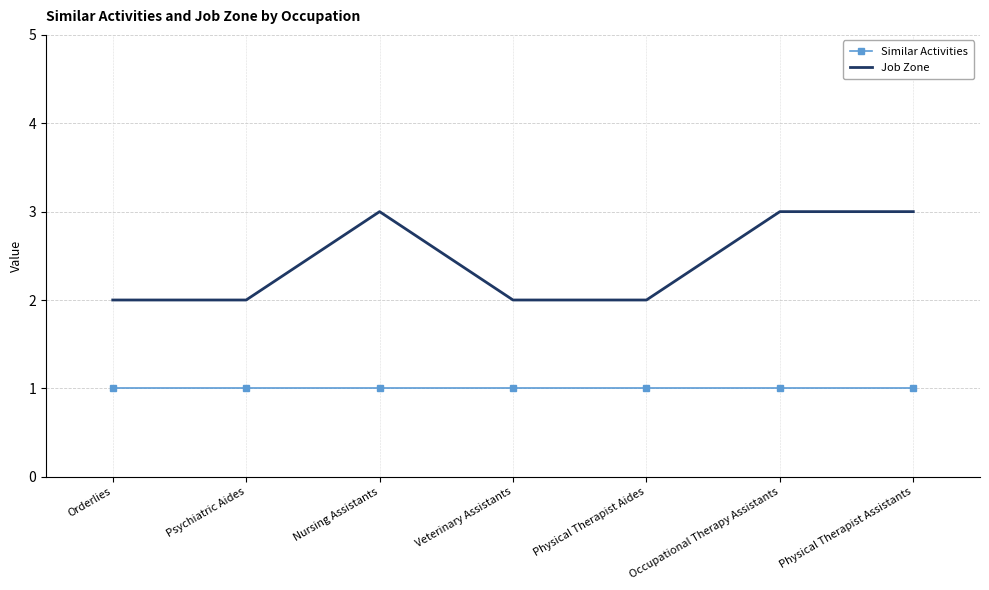

What is the total value across all series at Physical Therapist Assistants?

4